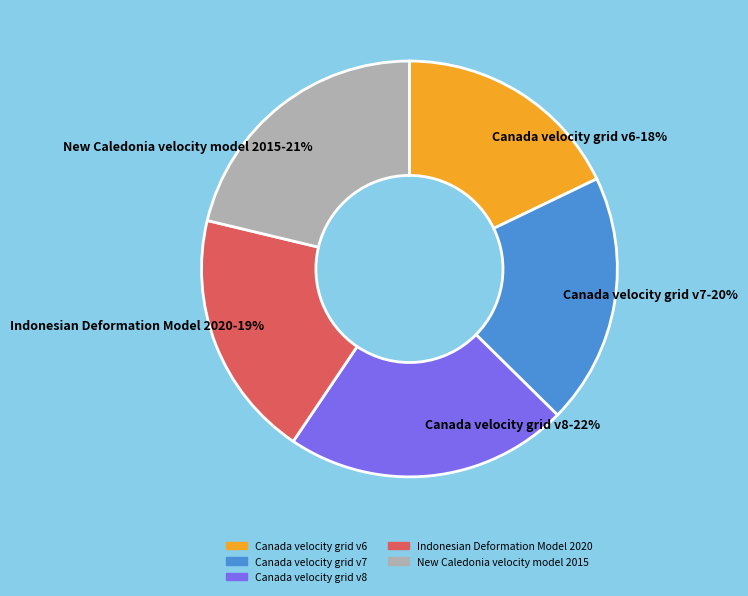

Between Indonesian Deformation Model 2020 and Canada velocity grid v8, which is larger?

Canada velocity grid v8